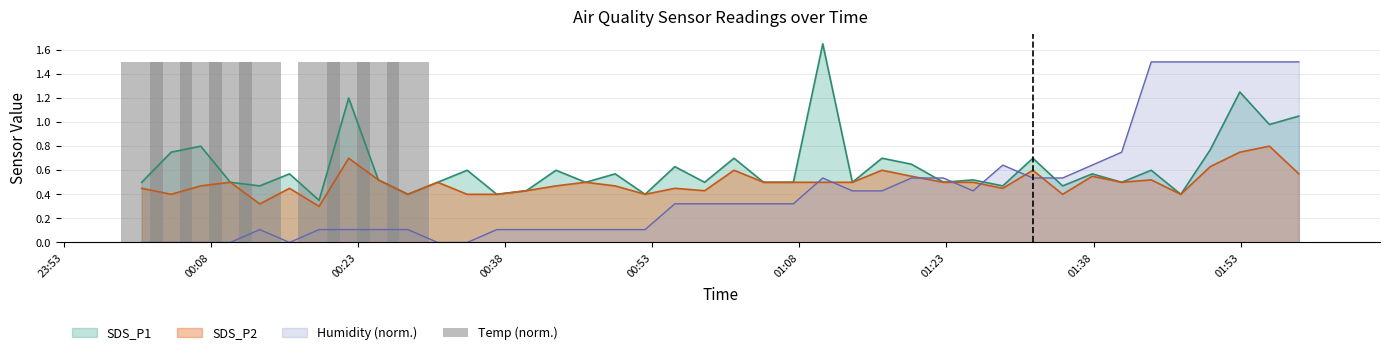

True or false: Humidity (norm.) and SDS_P1 intersect in this chart.

True